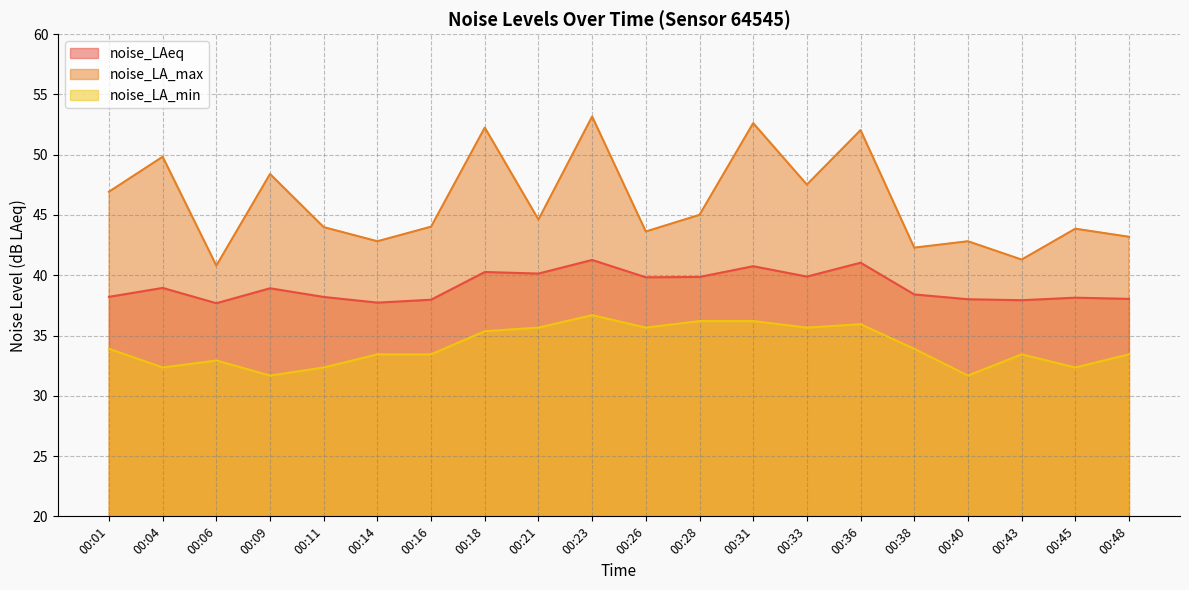

What is the average value of the noise_LAeq series?

39.1